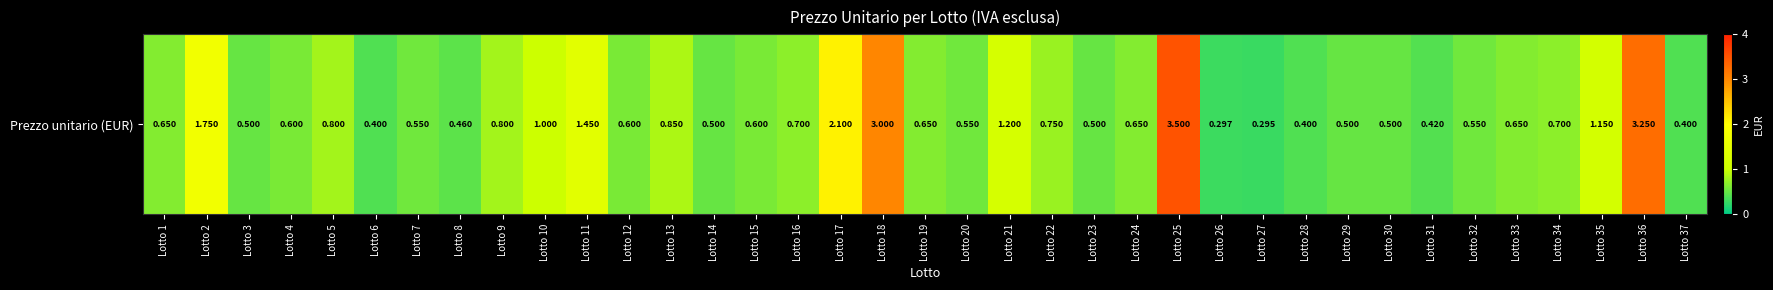

List the labels in order of value, smallest first.

Lotto 27, Lotto 26, Lotto 6, Lotto 28, Lotto 37, Lotto 31, Lotto 8, Lotto 3, Lotto 14, Lotto 23, Lotto 29, Lotto 30, Lotto 7, Lotto 20, Lotto 32, Lotto 4, Lotto 12, Lotto 15, Lotto 1, Lotto 19, Lotto 24, Lotto 33, Lotto 16, Lotto 34, Lotto 22, Lotto 5, Lotto 9, Lotto 13, Lotto 10, Lotto 35, Lotto 21, Lotto 11, Lotto 2, Lotto 17, Lotto 18, Lotto 36, Lotto 25